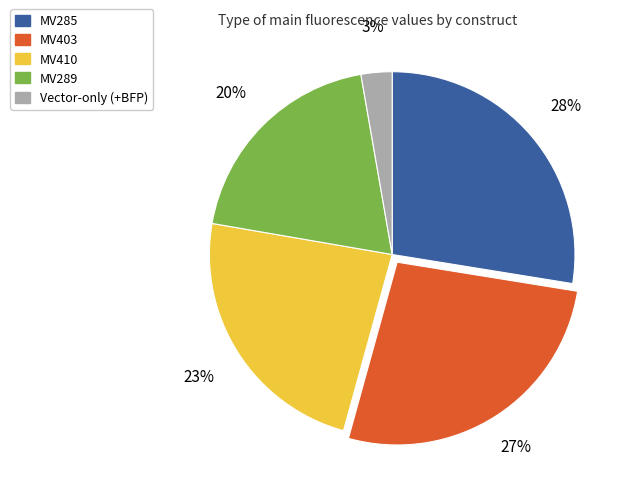

How many slices are in this pie chart?

5